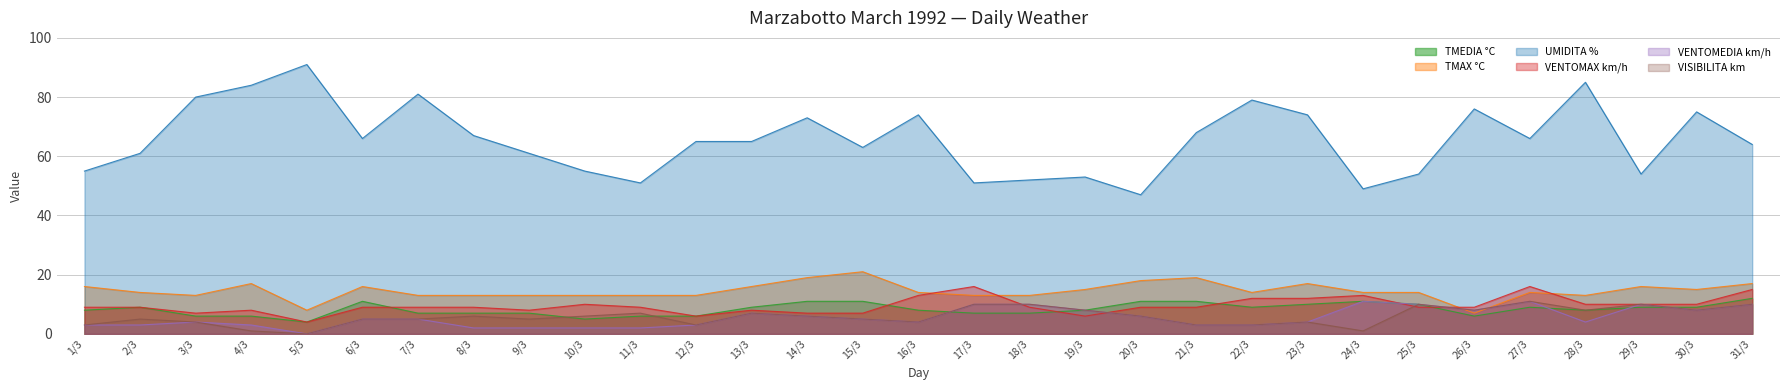

True or false: UMIDITA % and TMEDIA °C cross at least once.

False